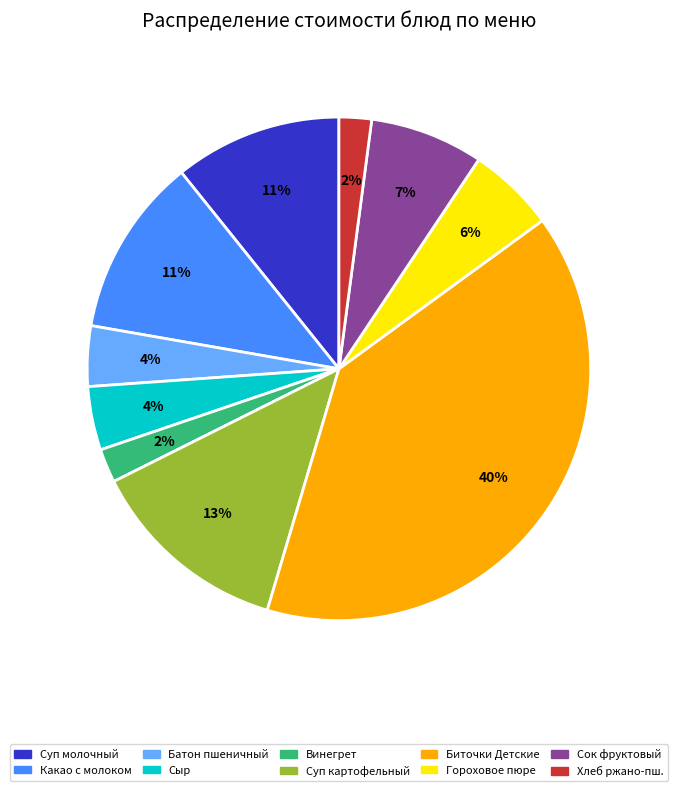

To the nearest percent, what is the average slice percentage?

10%